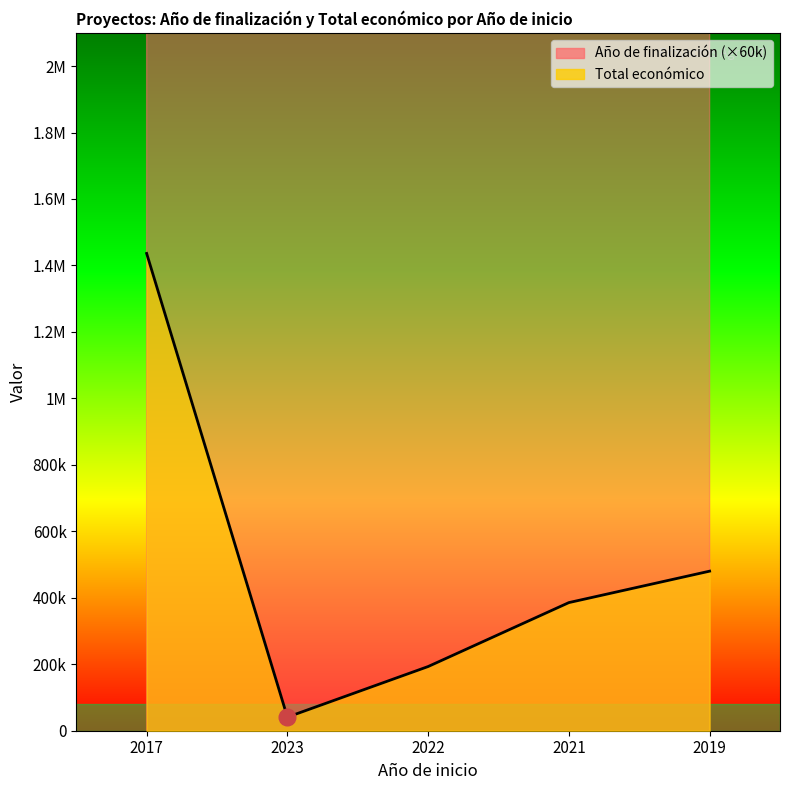

What is the label of the 2nd point from the right?

2021